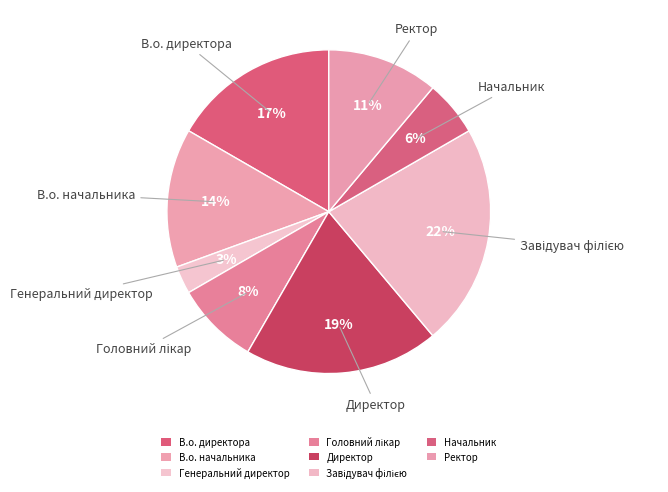

What portion of the pie excludes Головний лікар?

91.7%